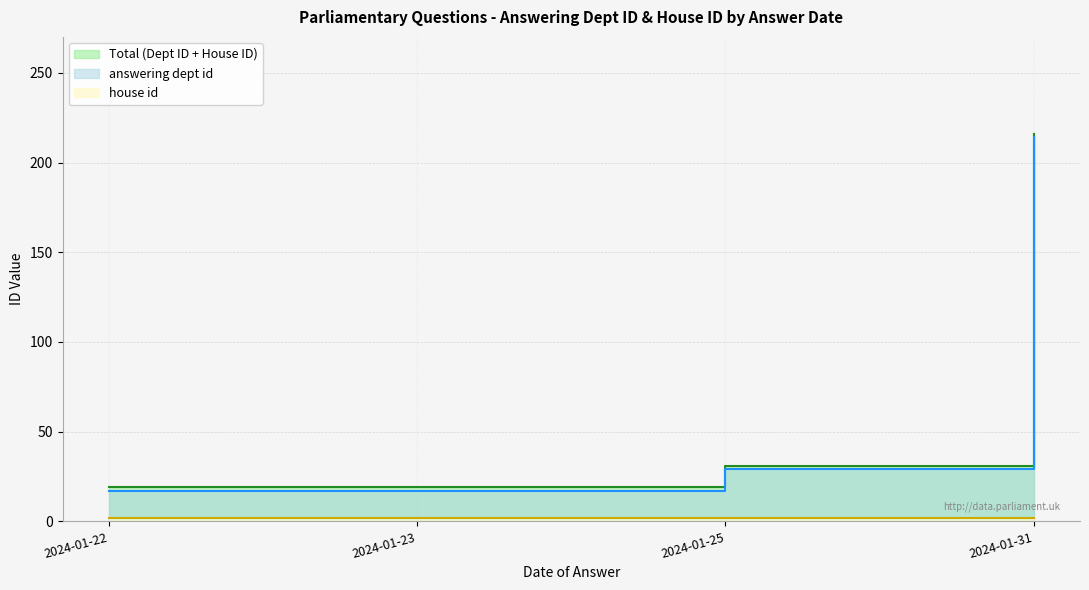

Which category has the highest value in the house id series?

2024-01-22